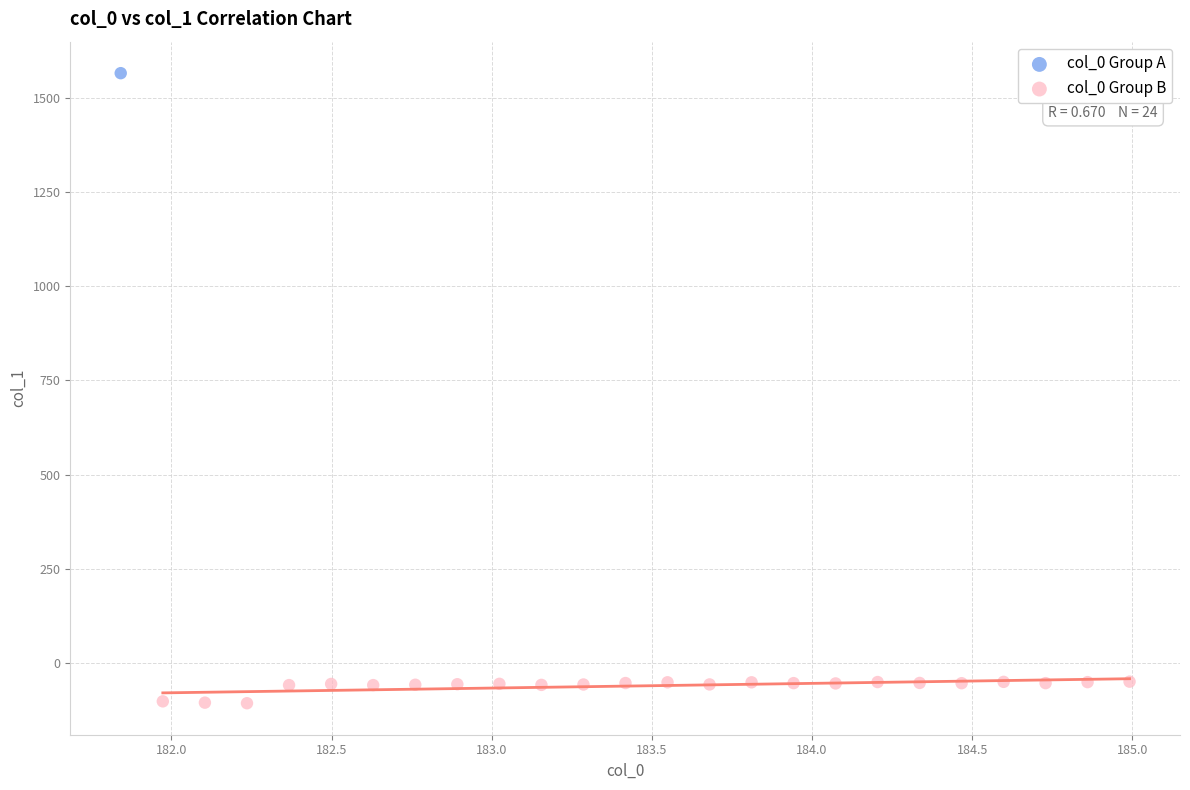

What are all the series names shown in the legend?

col_0 Group A, col_0 Group B